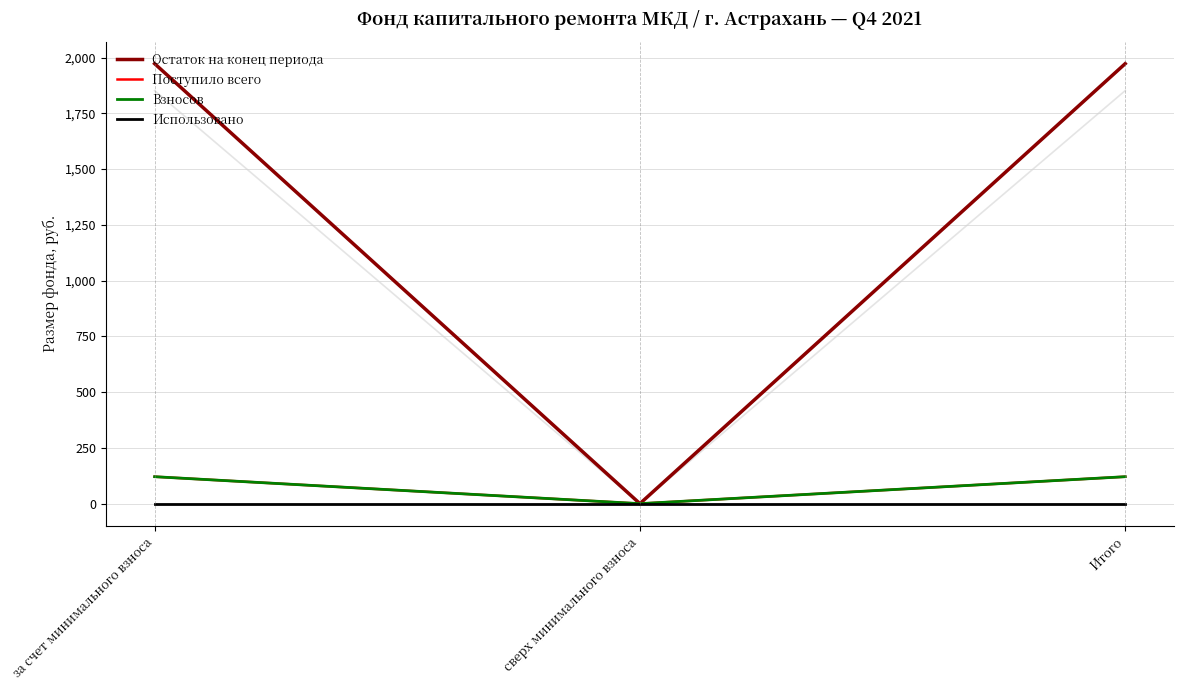

Reading left to right, what are all the values shown in this chart?

Остаток на конец периода: 1972.4	0.0	1972.4
Поступило всего: 120.9	0.0	120.9
Взносов: 120.9	0.0	120.9
Использовано: 0.0	0.0	0.0